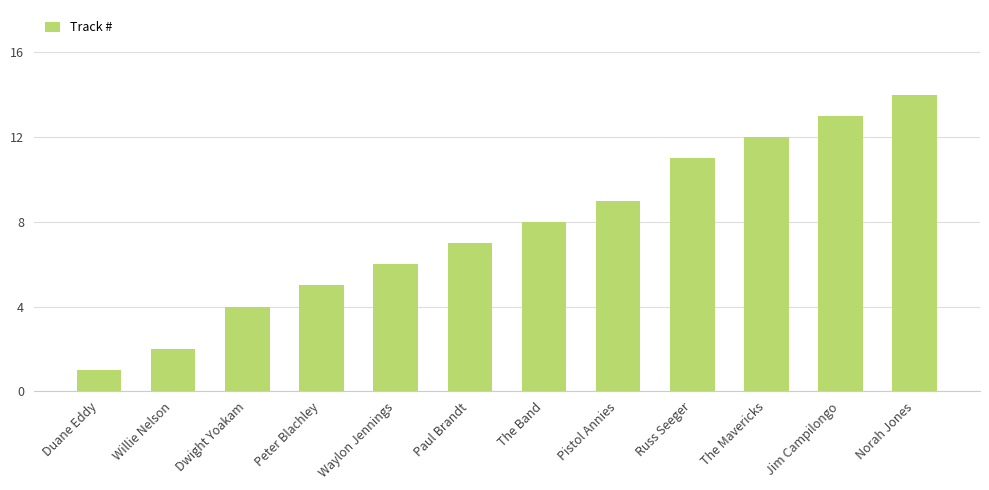

Reading left to right, extract all data points from this chart.

Duane Eddy=1	Willie Nelson=2	Dwight Yoakam=4	Peter Blachley=5	Waylon Jennings=6	Paul Brandt=7	The Band=8	Pistol Annies=9	Russ Seeger=11	The Mavericks=12	Jim Campilongo=13	Norah Jones=14